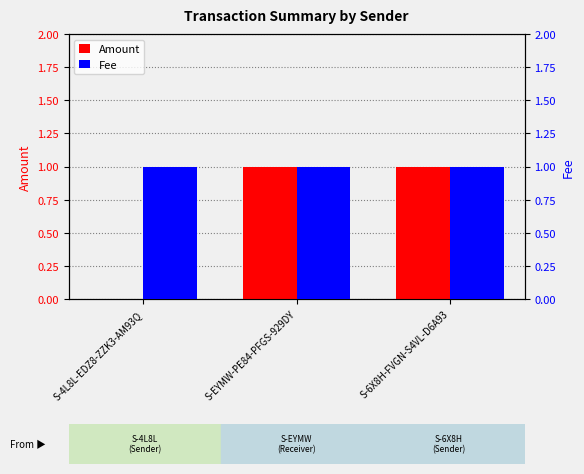

Reading right to left, list all the values displayed in this chart.

Amount: 1	1	0
Fee: 1	1	1